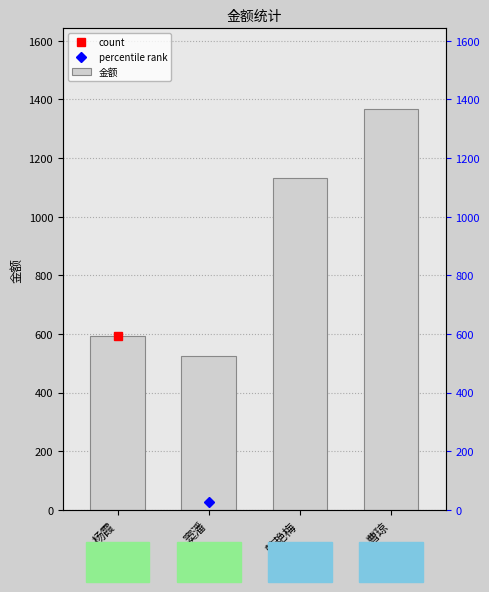

The chart shows a value of 590.1 at 韩艳梅. True or false?

False